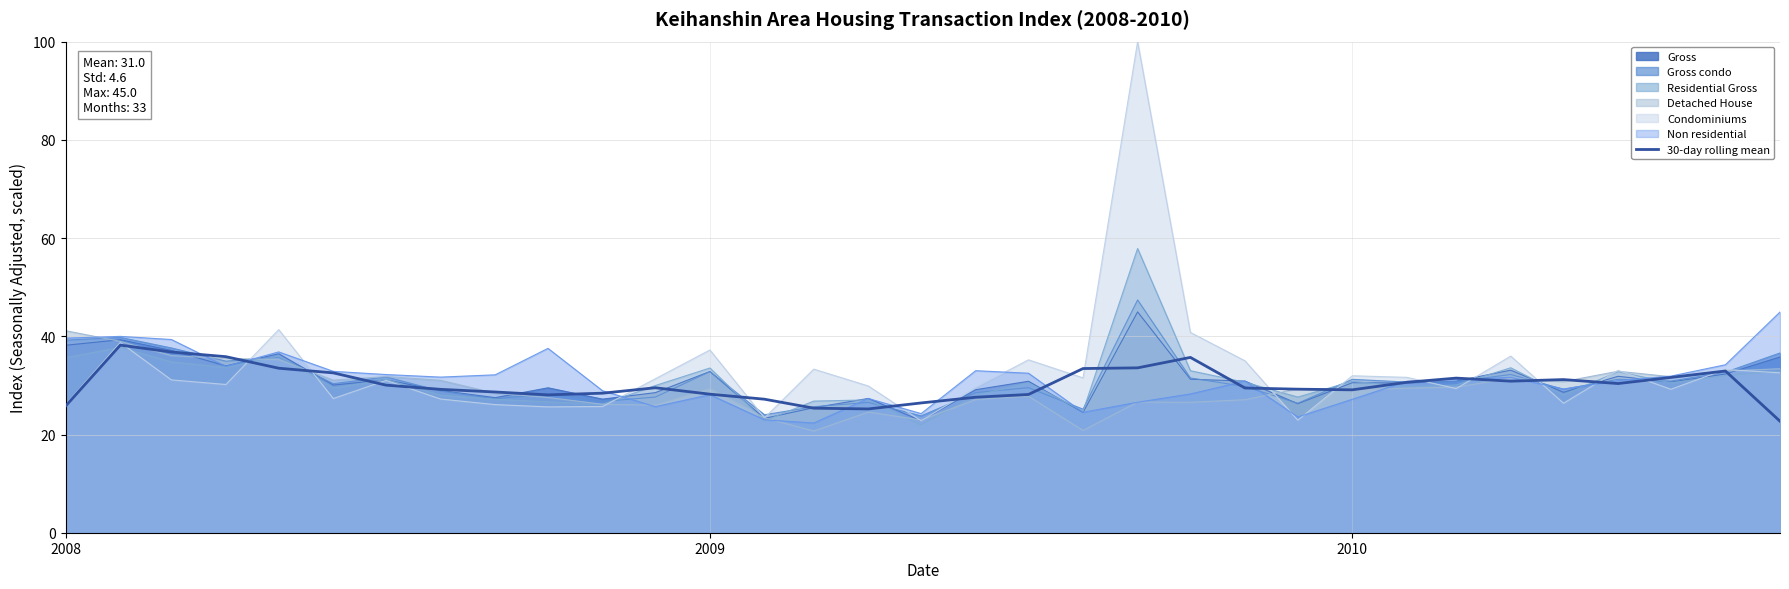

What is the lowest value of the Gross series?

22.8